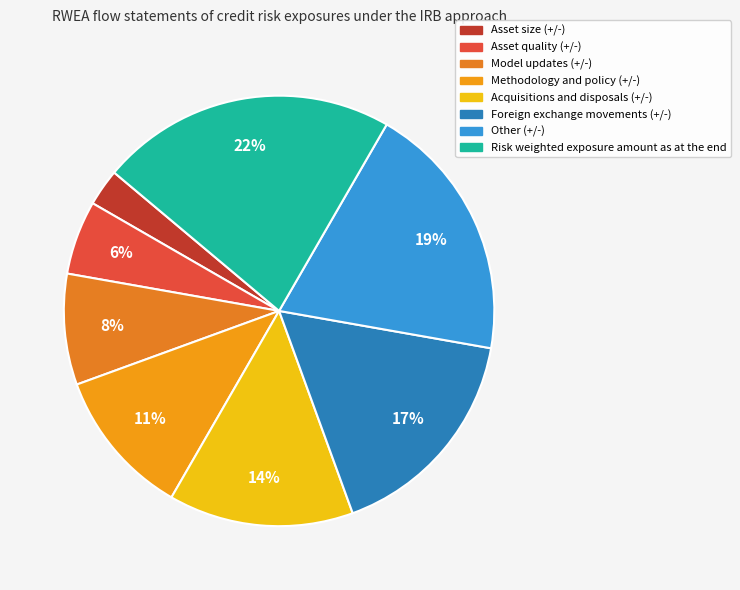

Which has a higher value, Foreign exchange movements (+/-) or Other (+/-)?

Other (+/-)